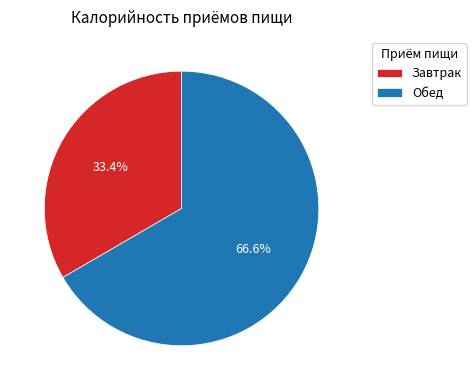

Which category has the smallest portion of the pie?

Завтрак